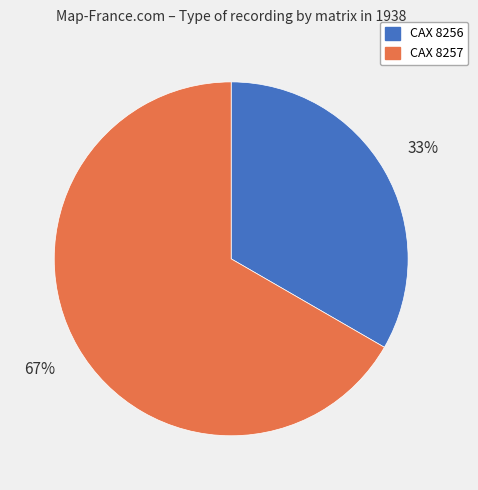

Is the sum of CAX 8256 and CAX 8257 greater than half?

Yes